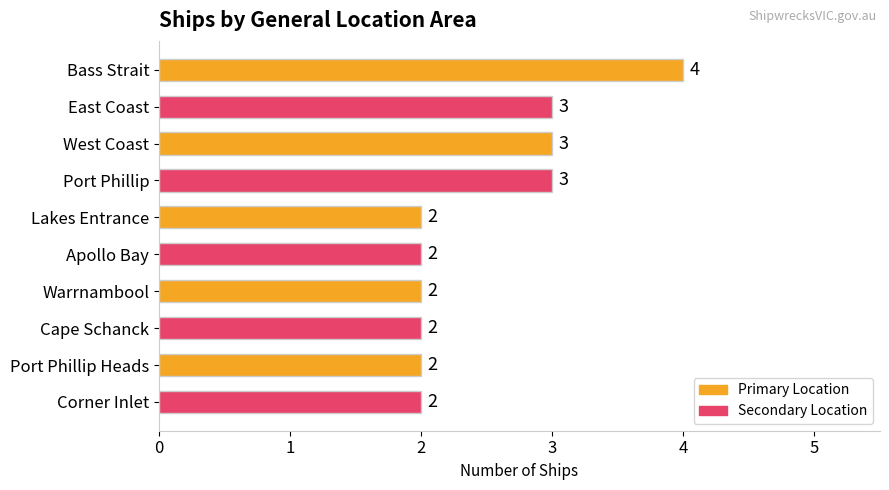

What is the label of the 2nd bar from the bottom?

Port Phillip Heads